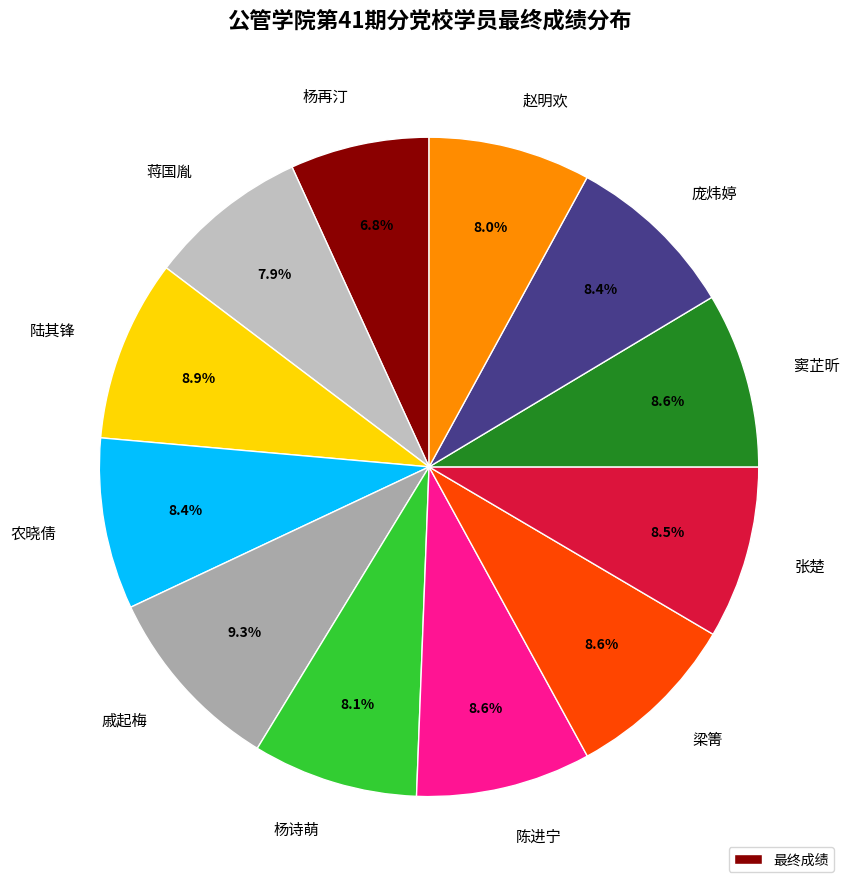

How many segments does this pie chart have?

12